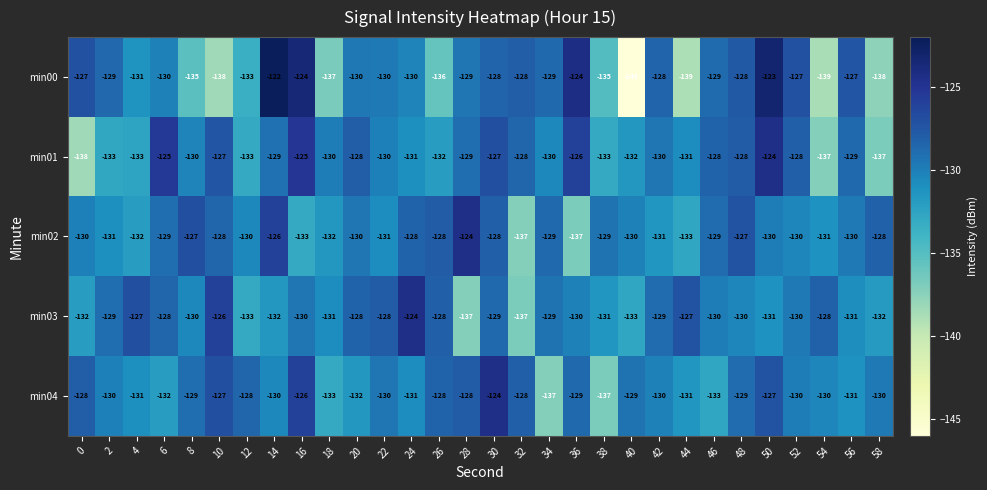

How many categories are shown in the chart?

30